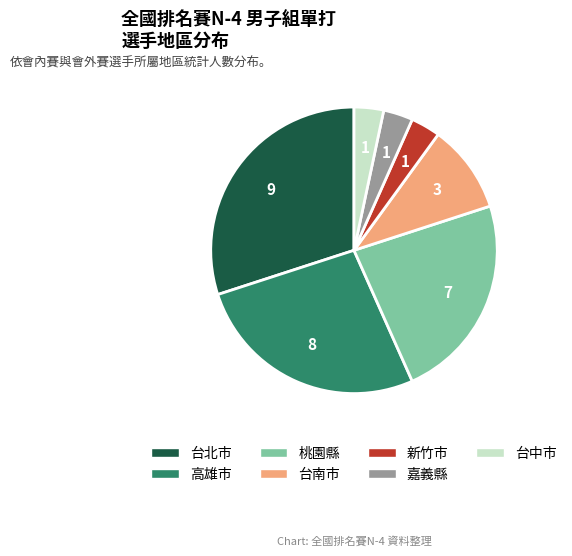

Combined, do 高雄市 and 嘉義縣 account for over 50%?

No